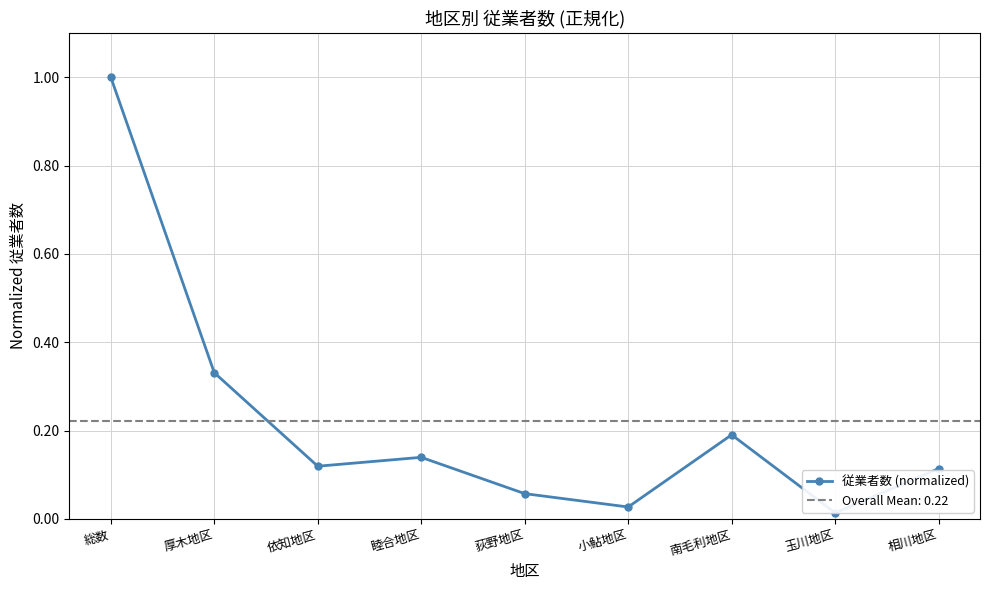

The value at 厚木地区 is 0.6. True or false?

False